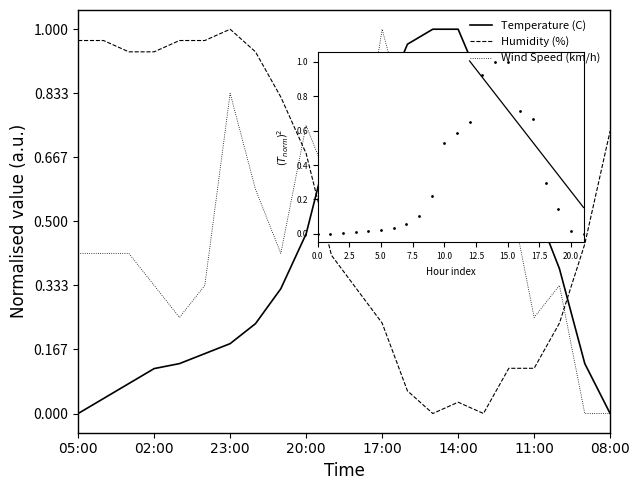

List the series in order of their overall mean, highest first.

Humidity (%), Wind Speed (km/h), Temperature (C)